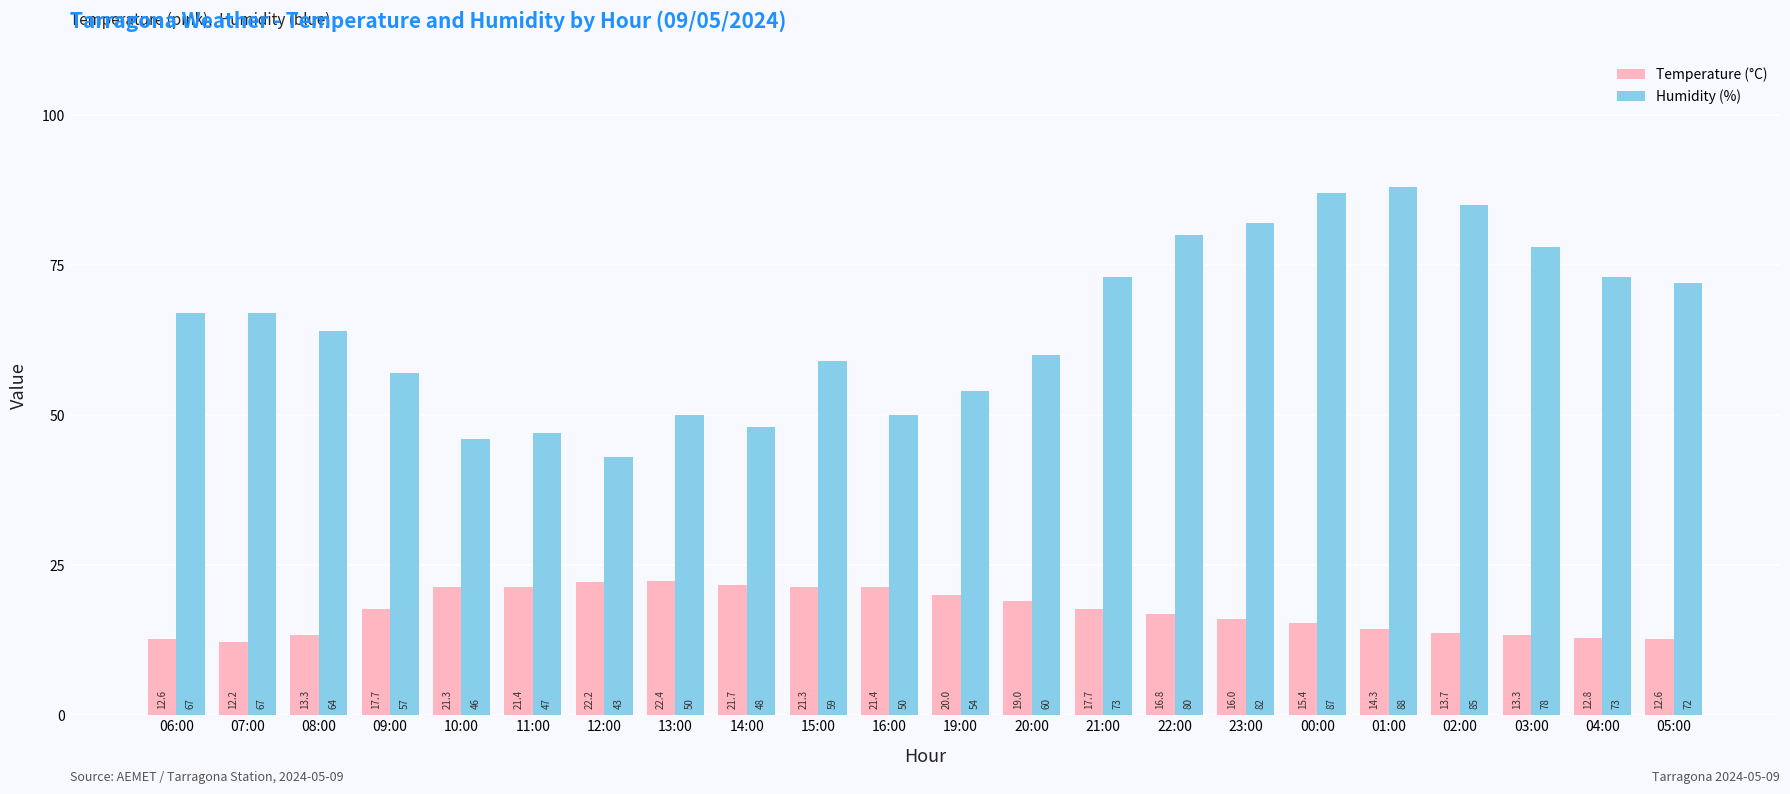

What value does the Humidity (%) series have at 09:00?

57.0